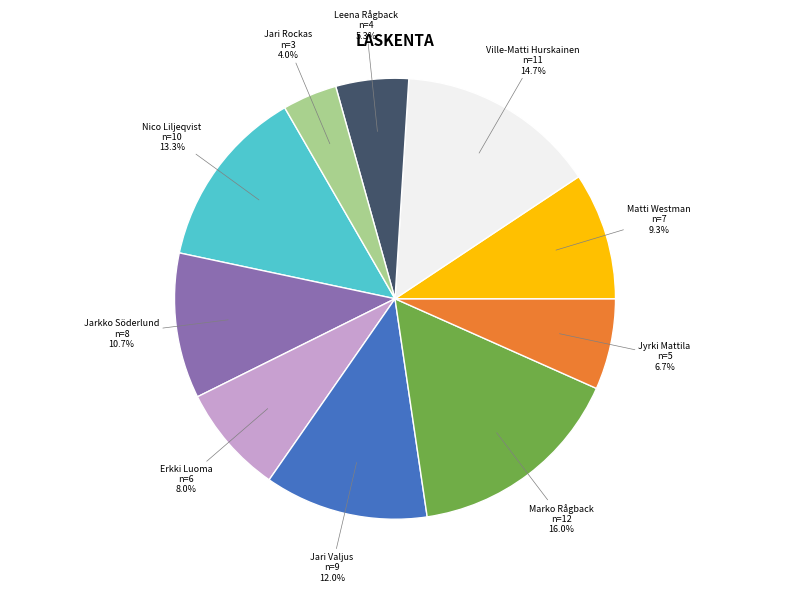

What percentage do Jarkko Söderlund and Jari Valjus together represent?

22.7%